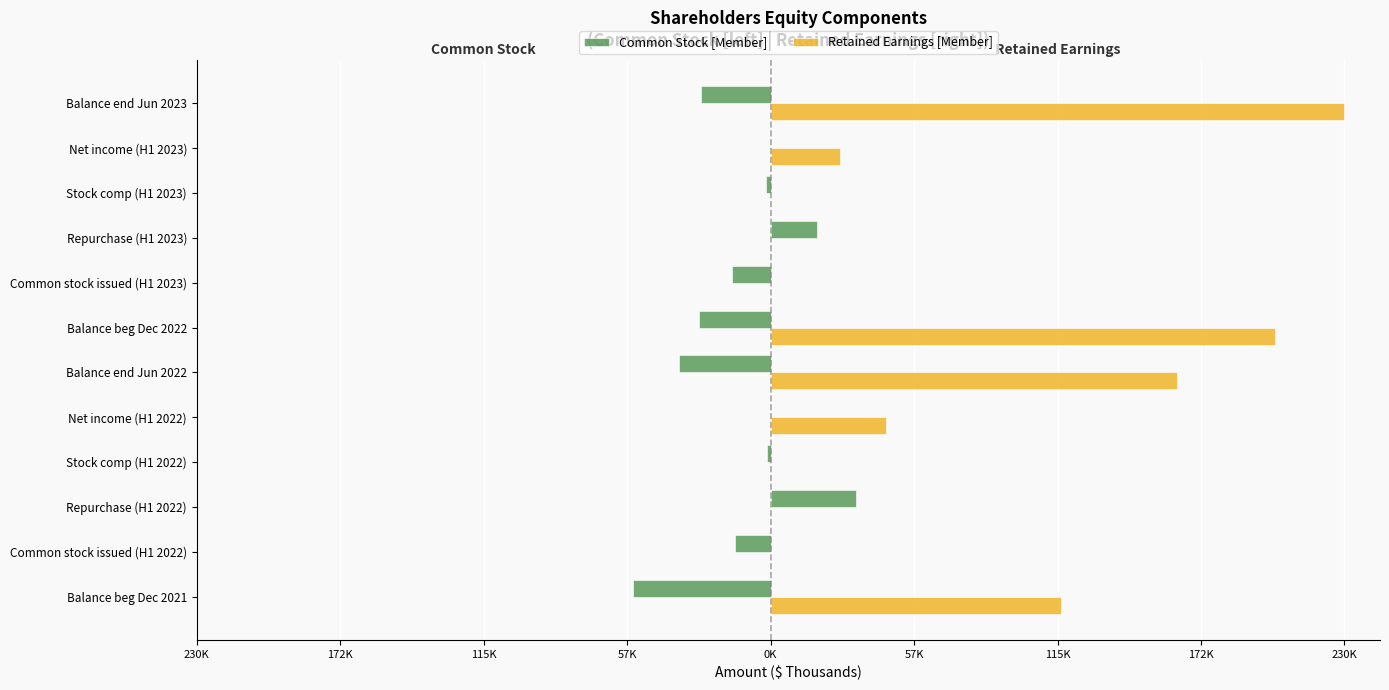

What is the value of the Retained Earnings [Member] bar at the 11th from the left?

27777